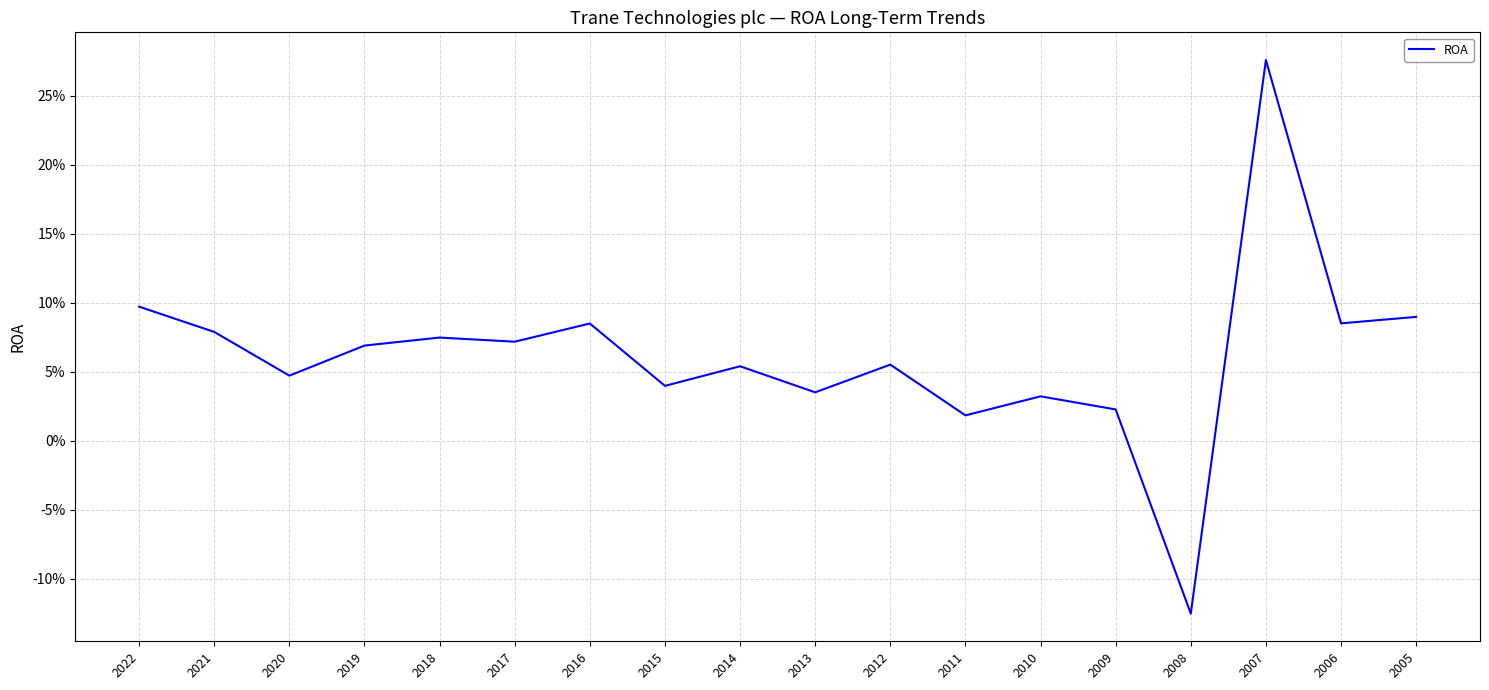

Is it true that the value at 2017 is 0.1?

True